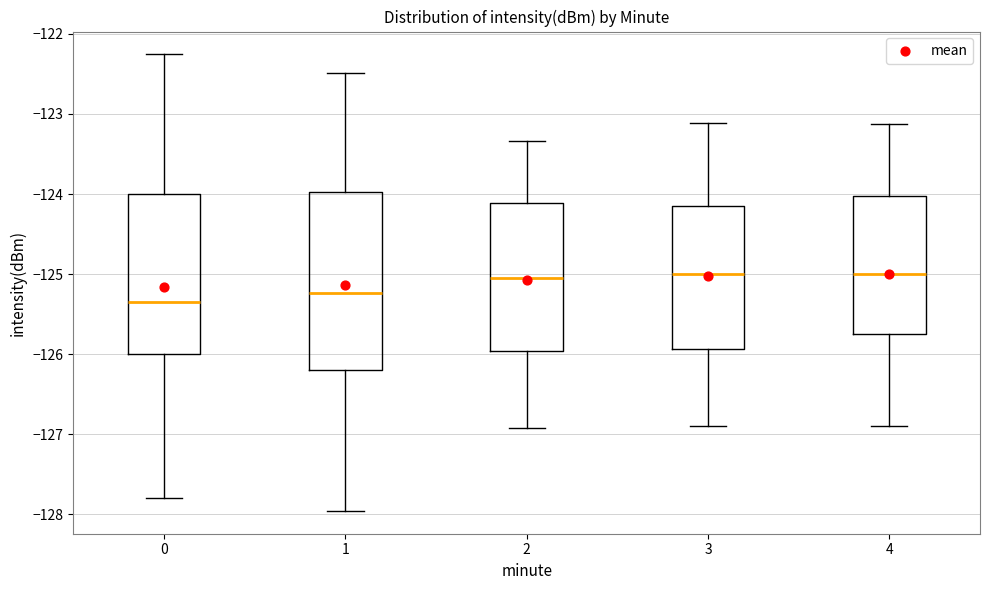

Which box is the tallest, from its lower edge to its upper edge?

1